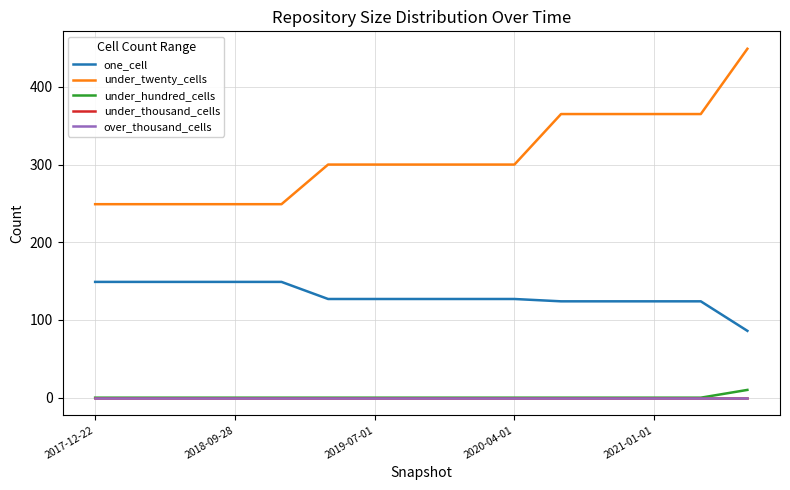

True or false: under_hundred_cells and over_thousand_cells cross at least once.

False